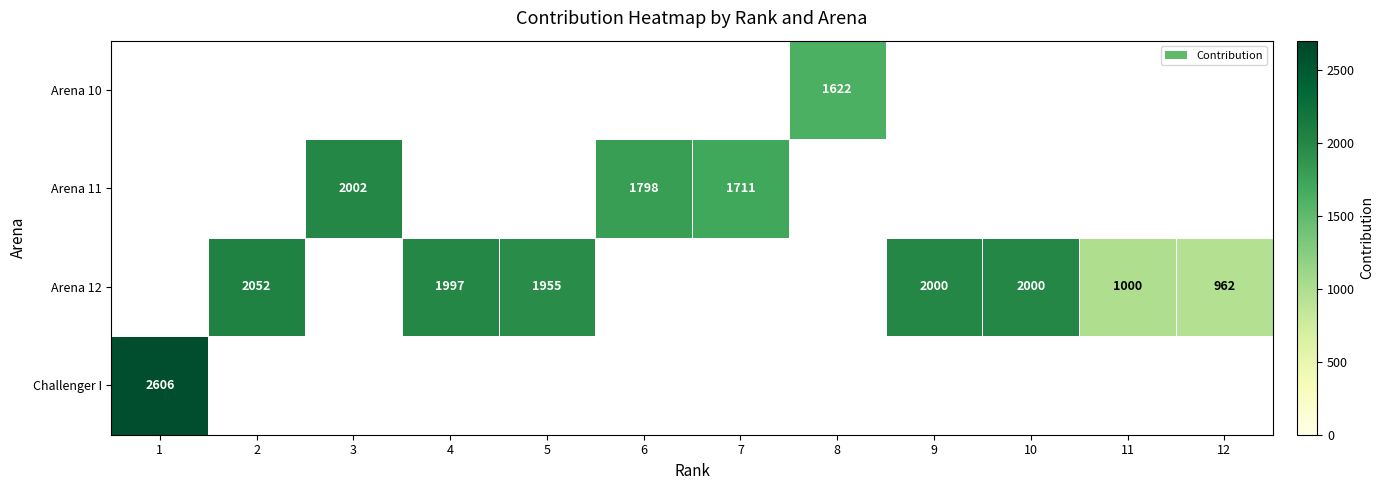

At how many categories does at least one series exceed 2169?

1